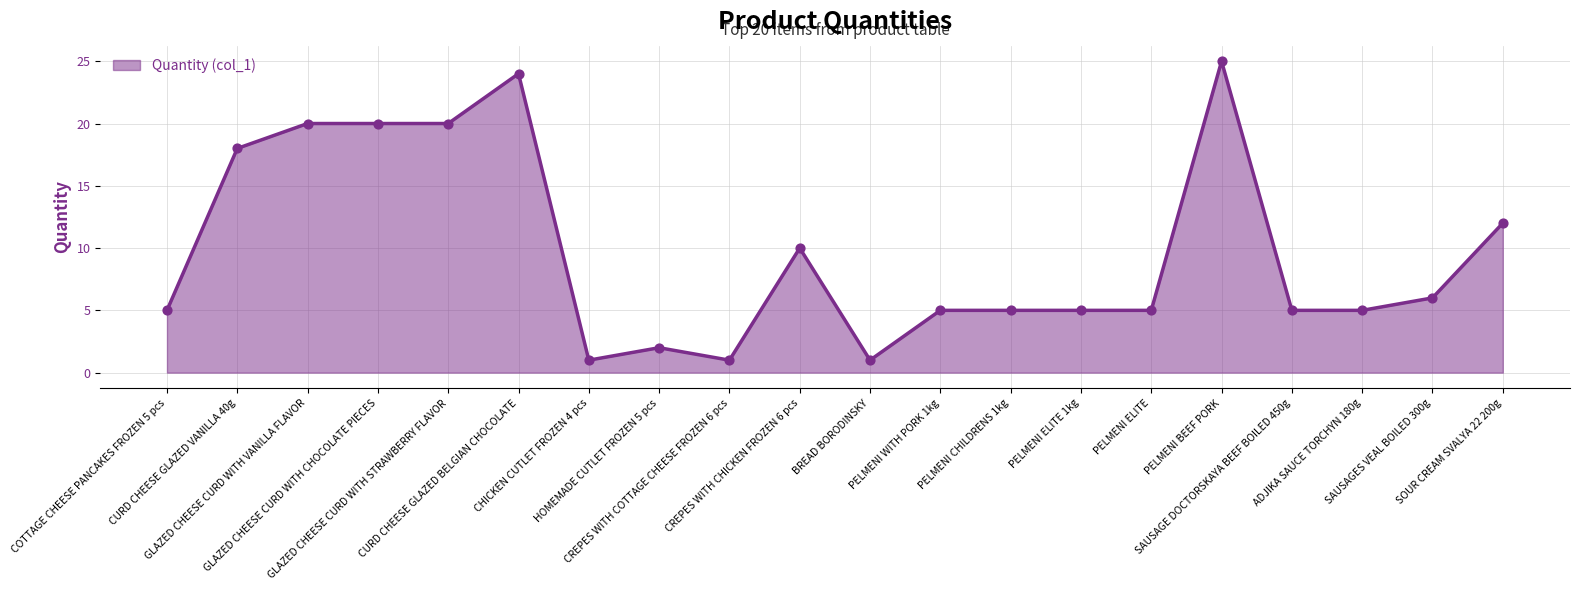

Approximately how many times larger is the value at GLAZED CHEESE CURD WITH VANILLA FLAVOR compared to PELMENI ELITE?

4.0